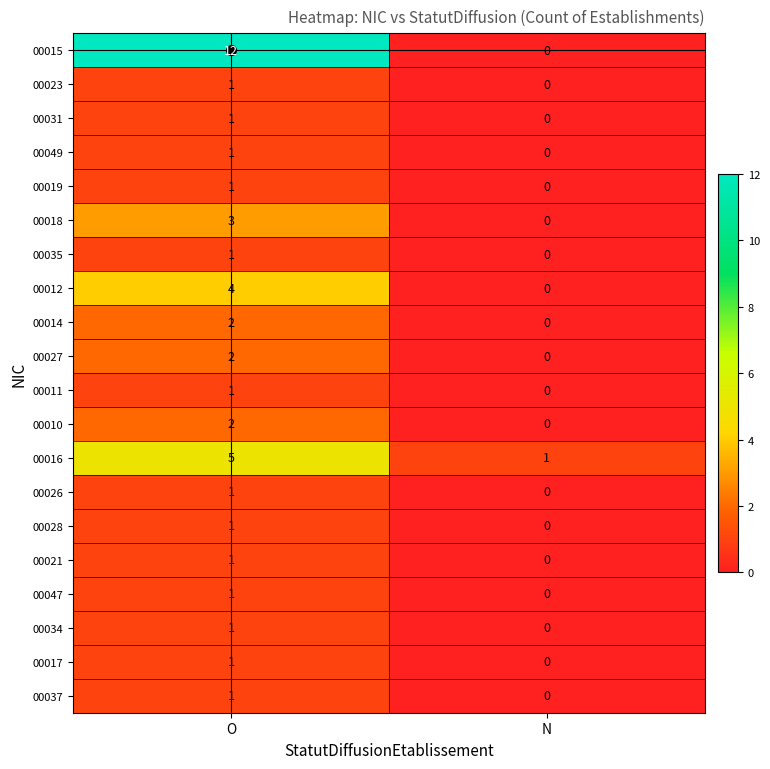

At which category is the sum across all series the highest?

O